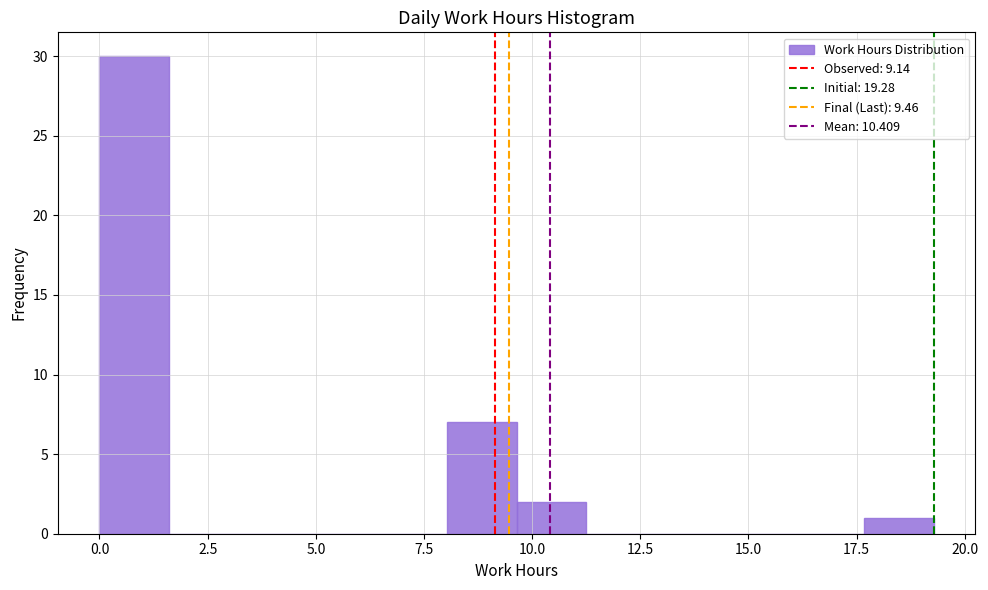

Read against the x-axis, roughly where is the centre of the tallest bar?

1.0